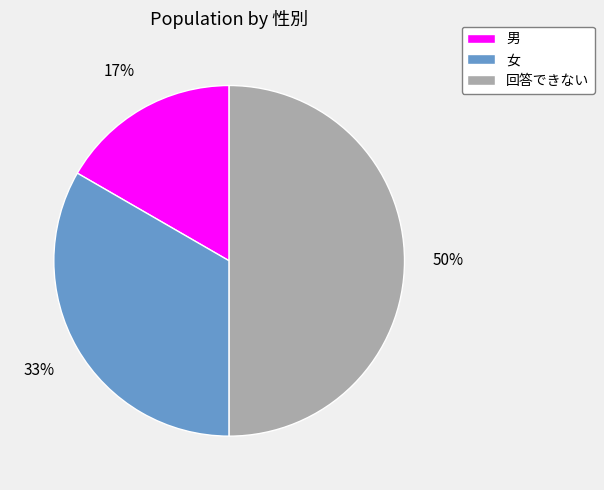

Do 女 and 回答できない together represent more than half of the pie?

Yes